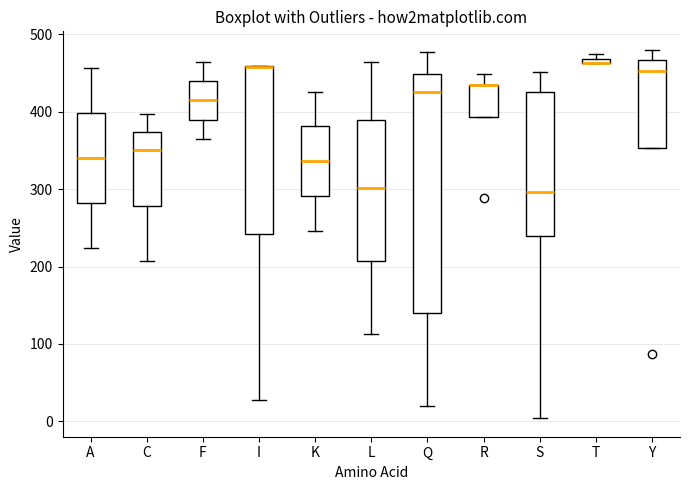

Which box is the tallest, from its lower edge to its upper edge?

Q